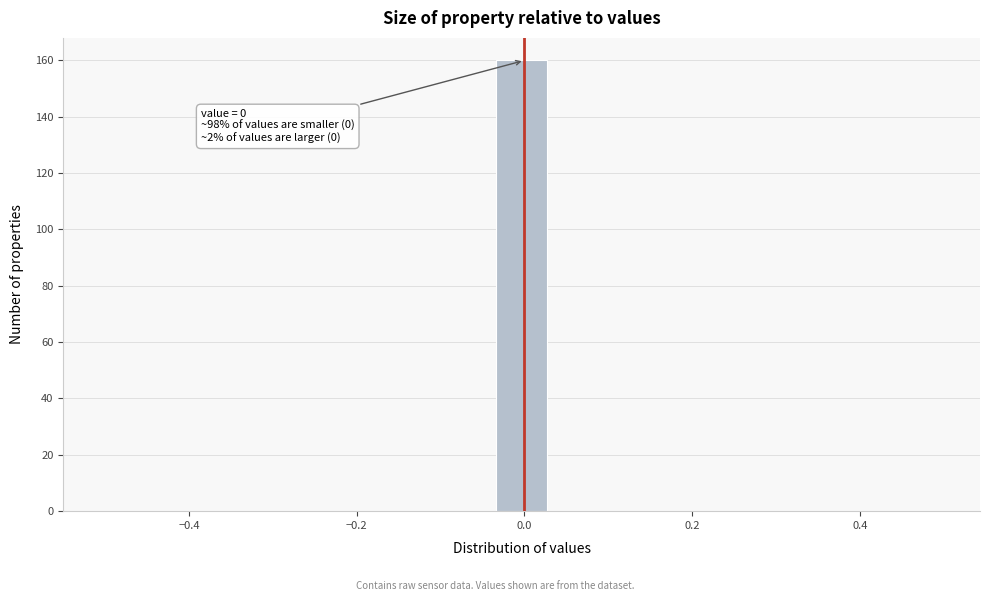

Around what value on the x-axis is the tallest bar? Give the approximate position of its centre, as read against the axis.

0.00